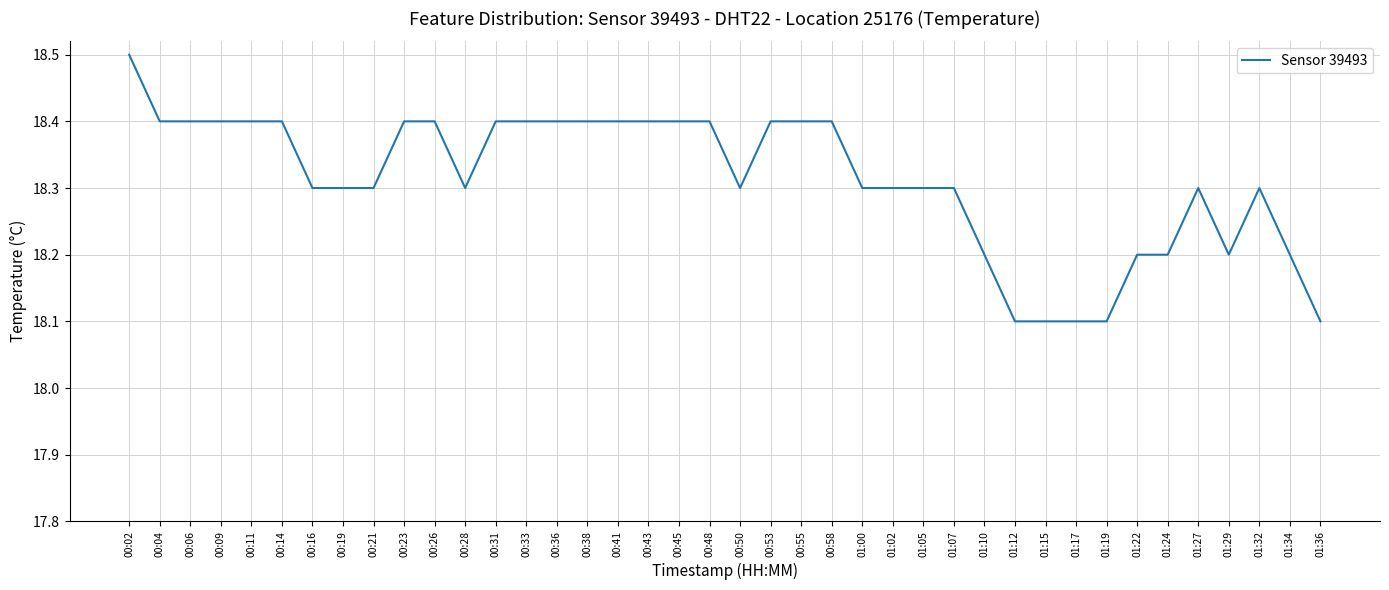

Reading right to left, what are all the values shown in this chart?

01:36=18.1	01:34=18.2	01:32=18.3	01:29=18.2	01:27=18.3	01:24=18.2	01:22=18.2	01:19=18.1	01:17=18.1	01:15=18.1	01:12=18.1	01:10=18.2	01:07=18.3	01:05=18.3	01:02=18.3	01:00=18.3	00:58=18.4	00:55=18.4	00:53=18.4	00:50=18.3	00:48=18.4	00:45=18.4	00:43=18.4	00:41=18.4	00:38=18.4	00:36=18.4	00:33=18.4	00:31=18.4	00:28=18.3	00:26=18.4	00:23=18.4	00:21=18.3	00:19=18.3	00:16=18.3	00:14=18.4	00:11=18.4	00:09=18.4	00:06=18.4	00:04=18.4	00:02=18.5